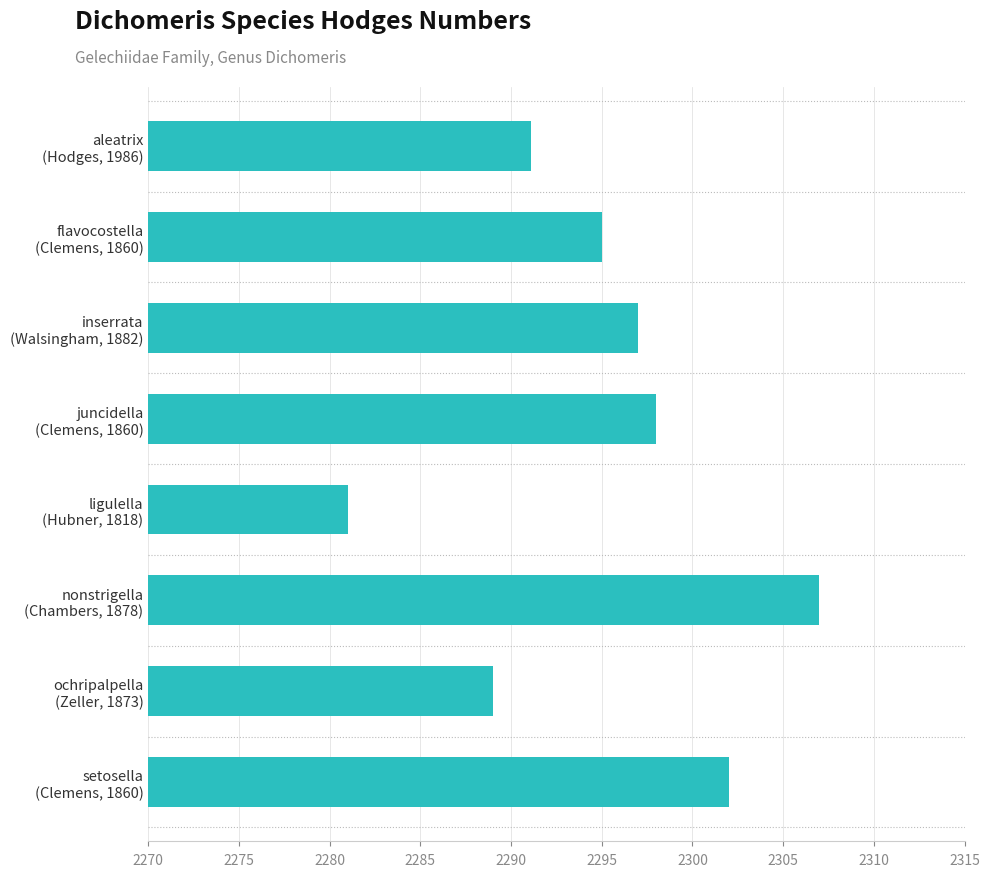

Reading bottom to top, list all the values displayed in this chart.

2302.0	2289.0	2307.0	2281.0	2298.0	2297.0	2295.0	2291.1